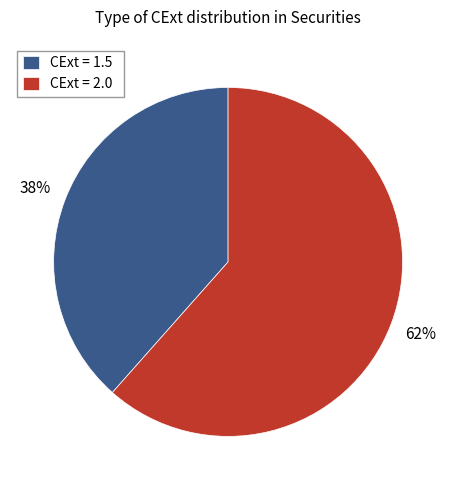

Is there a majority slice in this chart?

Yes